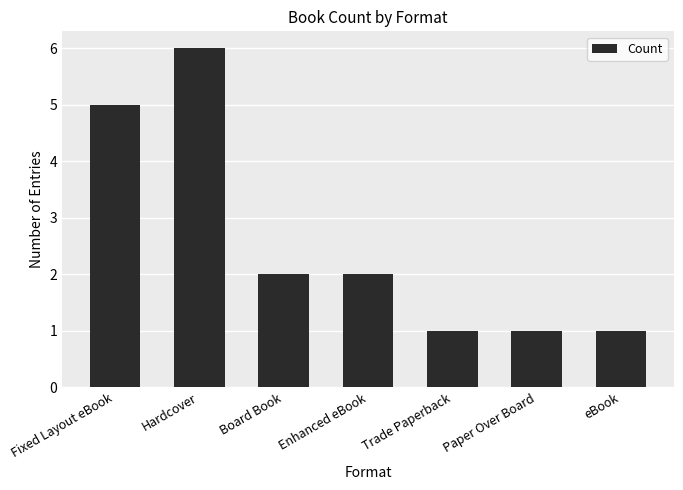

What is the difference between the maximum and second lowest values?

5